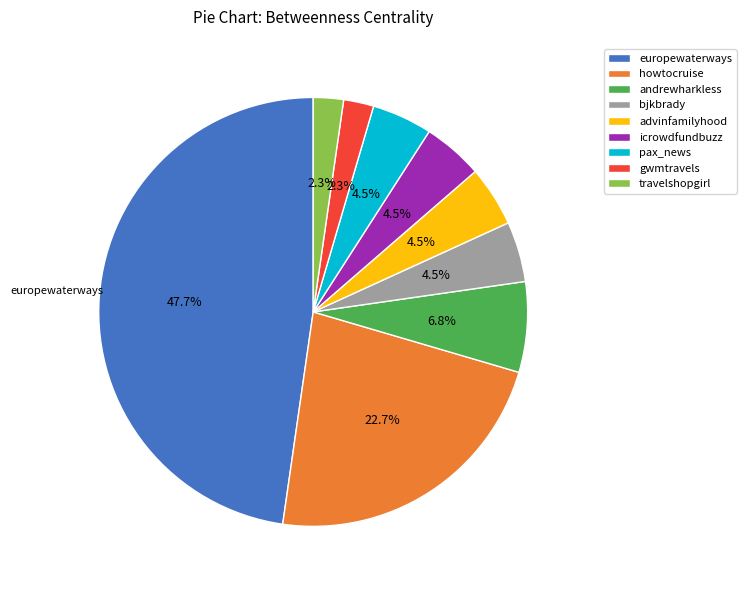

Does any single category account for the majority?

No